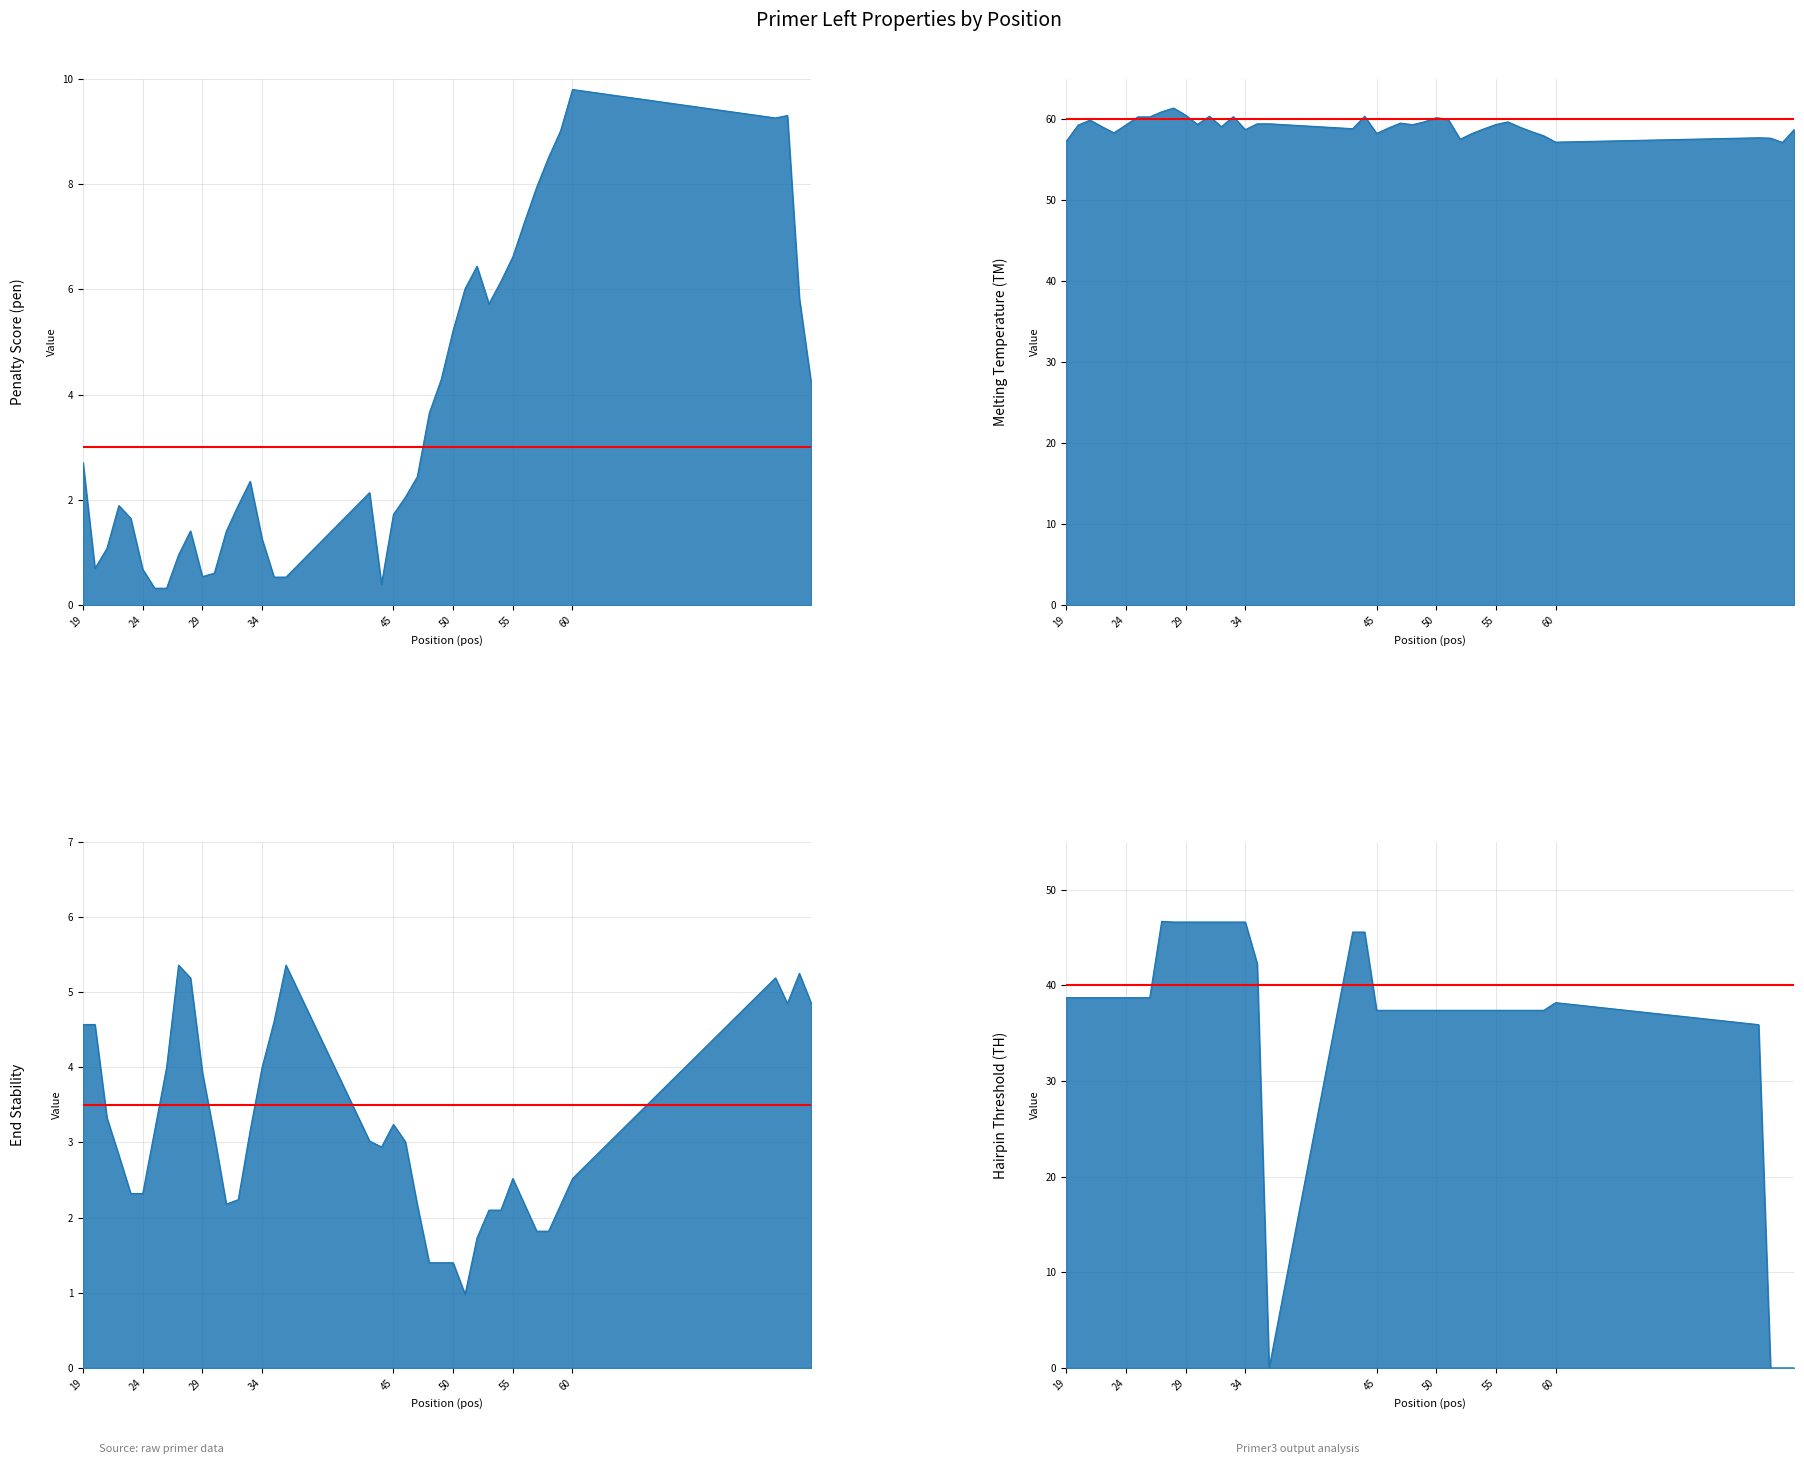

What is the maximum value for PRIMER_LEFT_0_END_STABILITY_line?

5.4